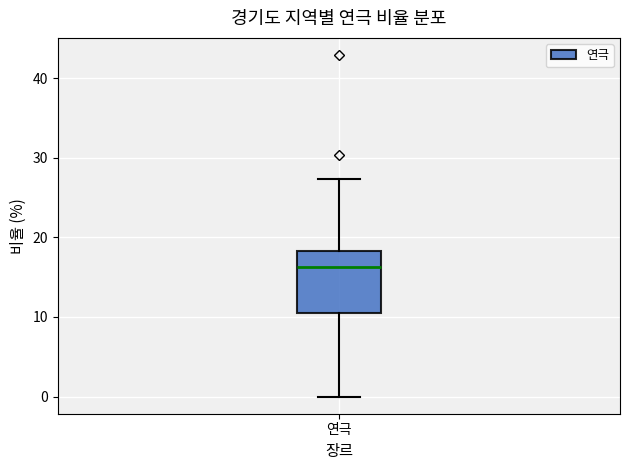

Transcribe this box plot: give where the median line is, the range the box spans, and where the two whiskers end, as read against the y-axis. The values are not printed on the chart, so give them approximately, as read against the axis.

median 16, box 11 to 18, whiskers 0 to 27